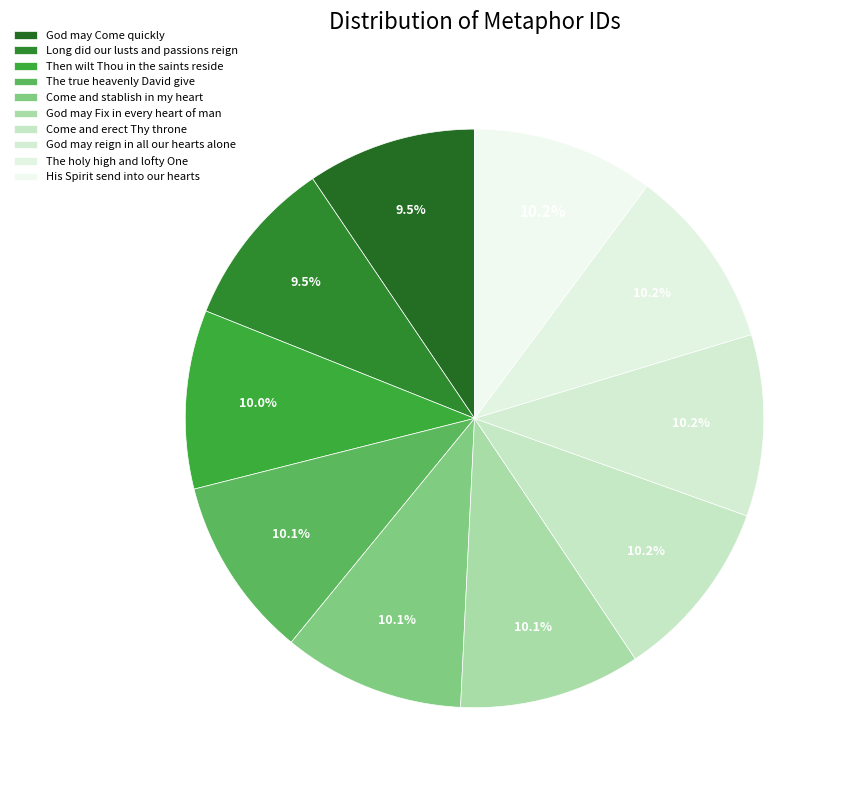

Rank the categories by value from highest to lowest.

His Spirit send into our hearts, The holy high and lofty One, God may reign in all our hearts alone, Come and erect Thy throne, God may Fix in every heart of man, Come and stablish in my heart, The true heavenly David give, Then wilt Thou in the saints reside, Long did our lusts and passions reign, God may Come quickly